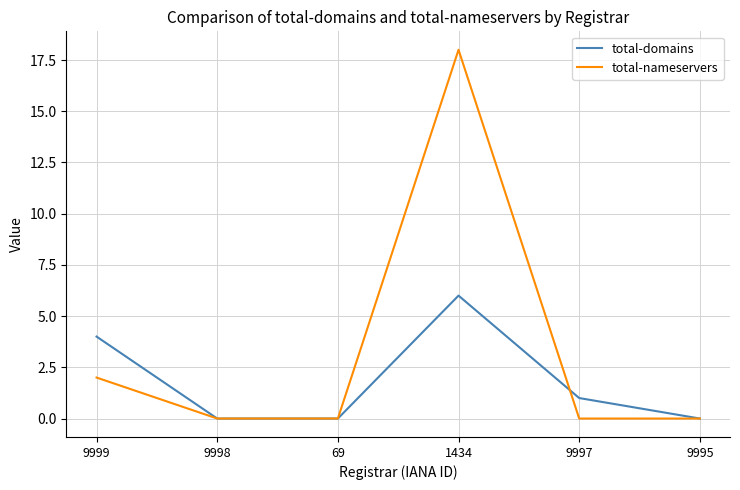

What are all the series names shown in the legend?

total-domains, total-nameservers